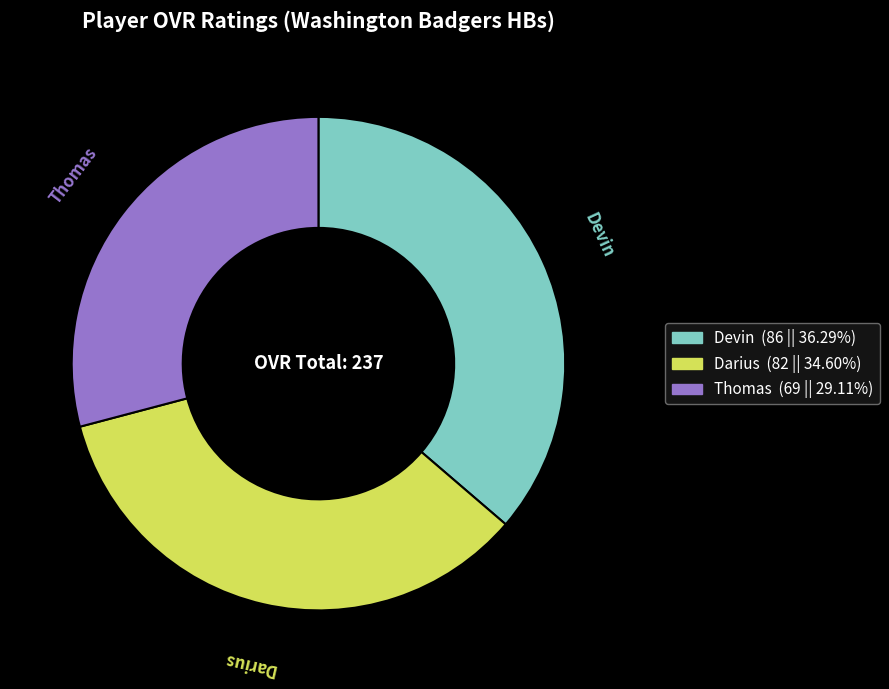

Is it true that Thomas is 40% of the pie?

False